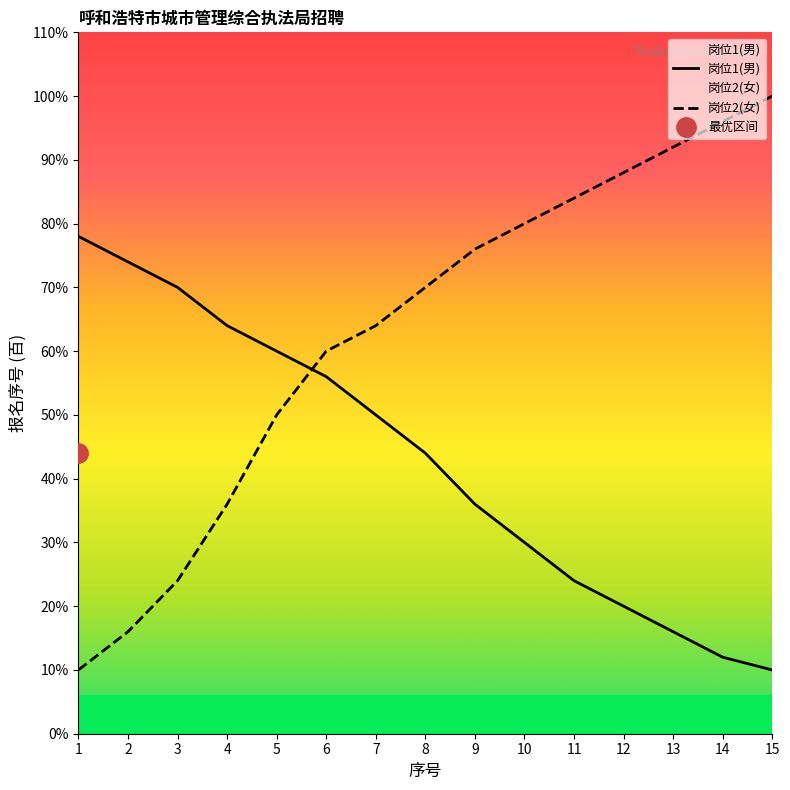

True or false: 岗位2(女) has more than 1 points higher than both neighbors.

False